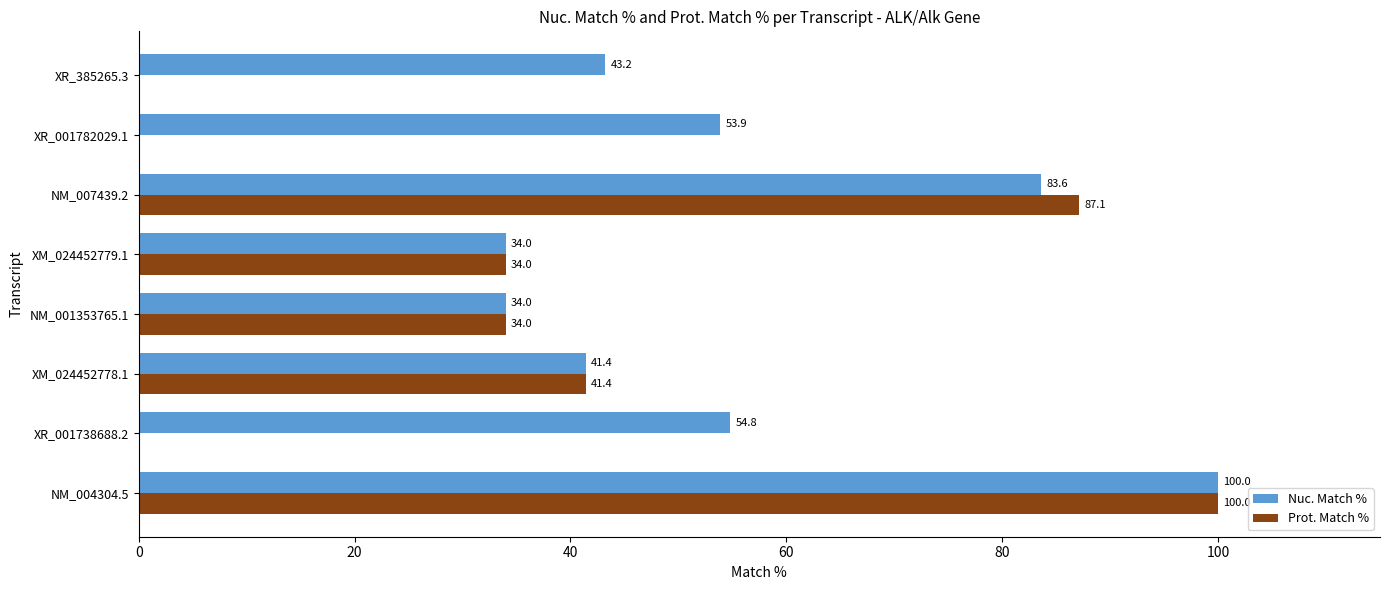

How many data points does each series have?

8